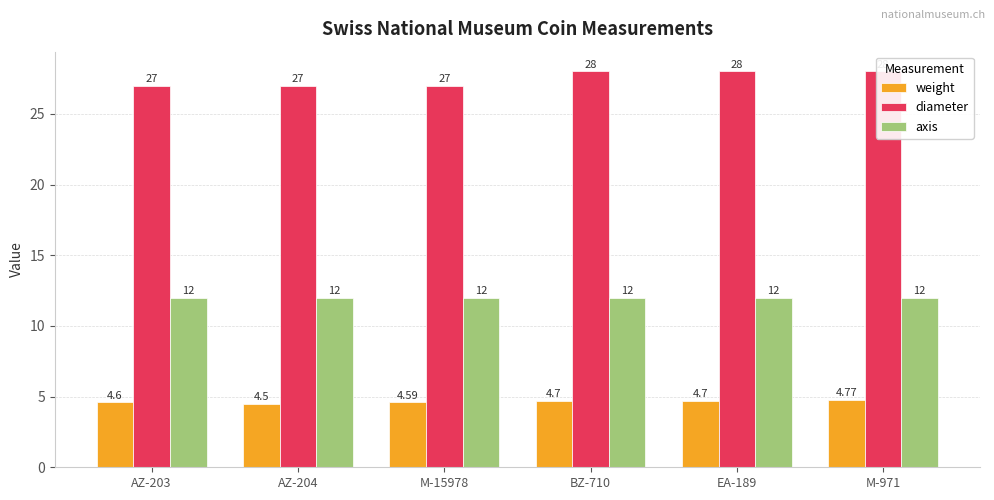

What is the label of the 5th bar from the right?

AZ-204